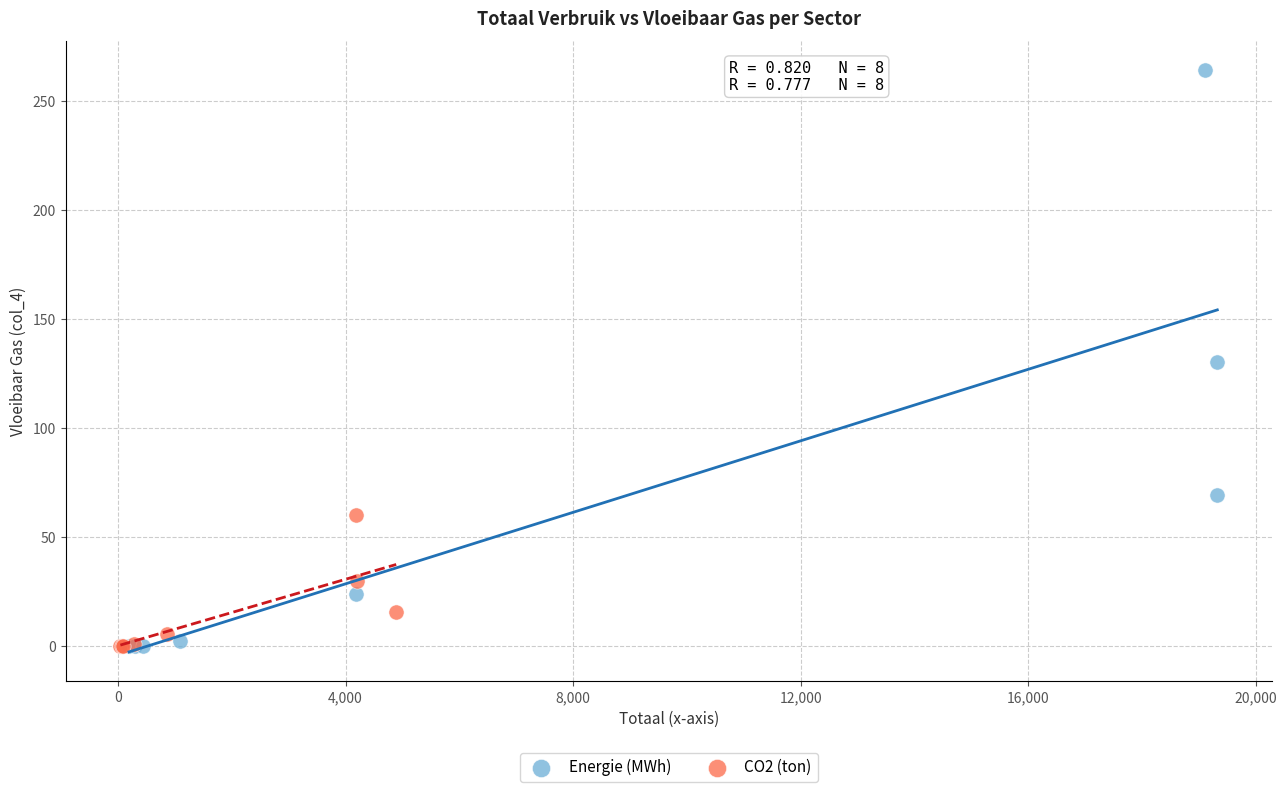

Which series reaches the maximum Y coordinate?

Energie (MWh)